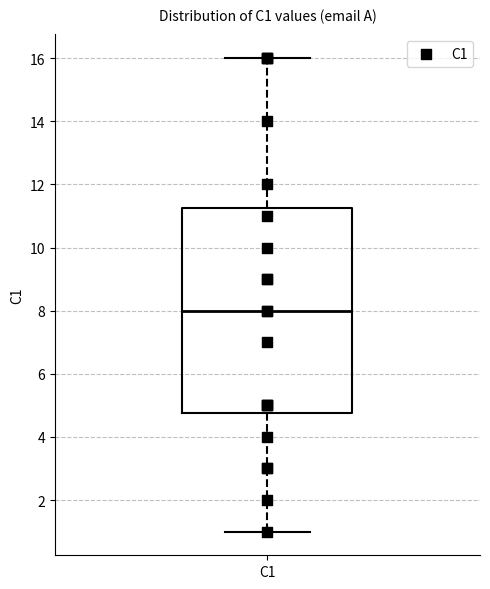

Where is the upper edge of the box for C1 on the y-axis? The values are not printed on the chart, so give them approximately, as read against the axis.

11.2